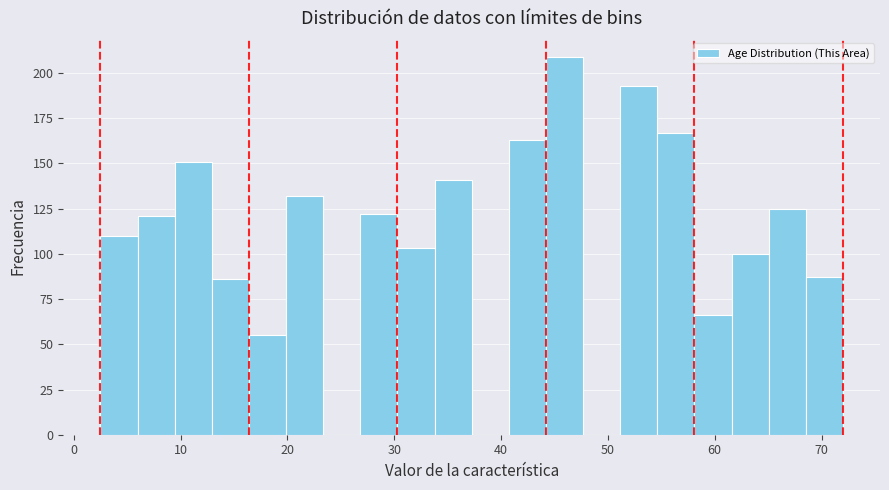

Around what value on the x-axis is the tallest bar? Give the approximate position of its centre, as read against the axis.

46